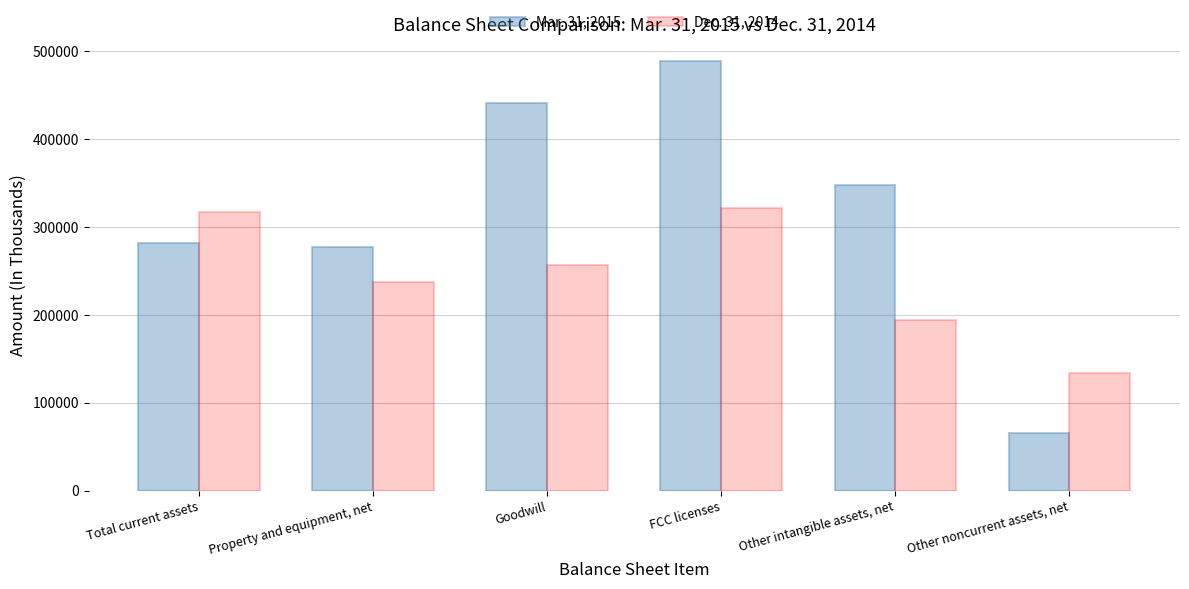

List the series in order of their overall mean, highest first.

Mar. 31, 2015, Dec. 31, 2014